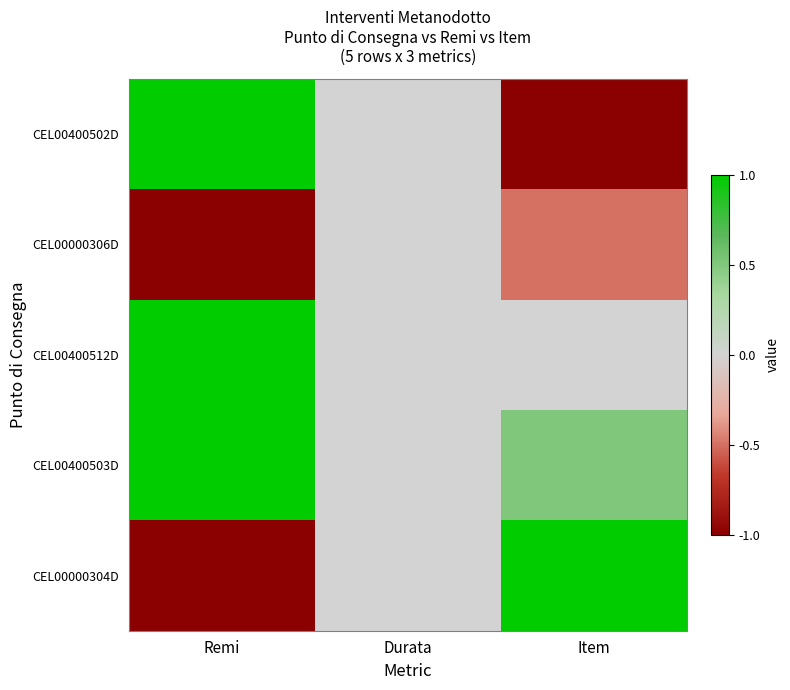

Count the number of categories in the chart.

3